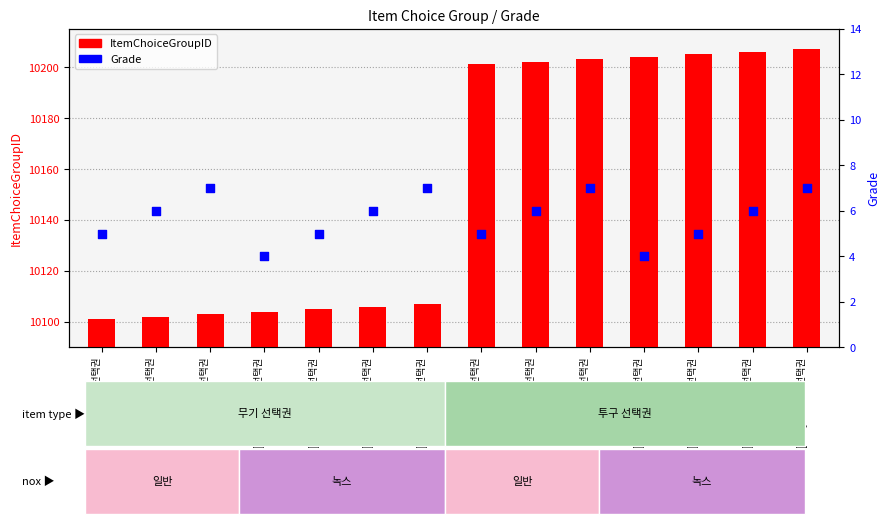

At which category is the sum across all series the highest?

[녹스] 7성 투구 선택권